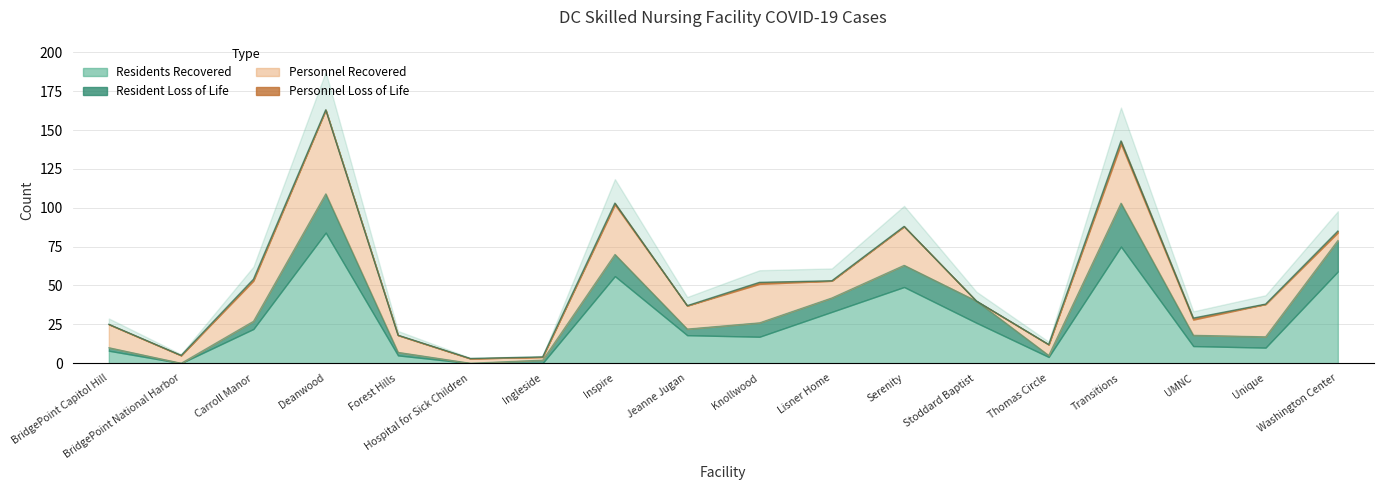

What are all the series names shown in the legend?

Resident Loss of Life, Residents Recovered, Personnel Loss of Life, Personnel Recovered